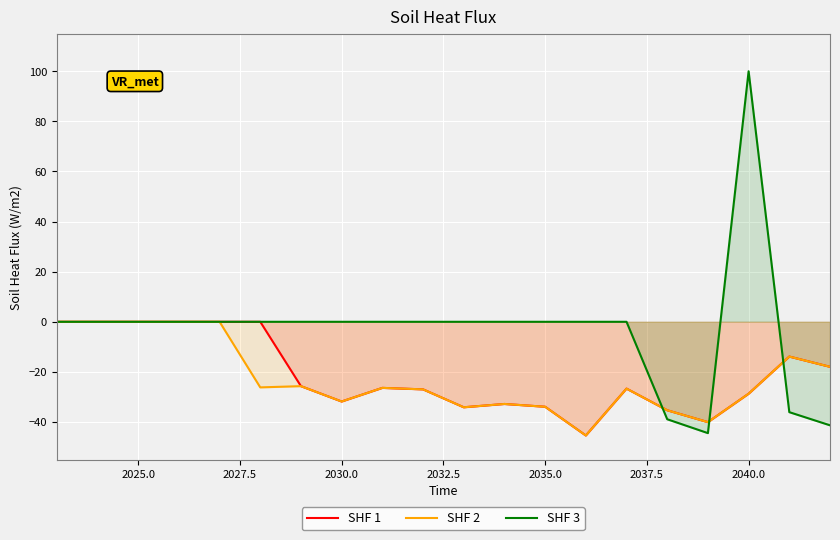

True or false: SHF 2 has more than 1 interior local peaks.

True